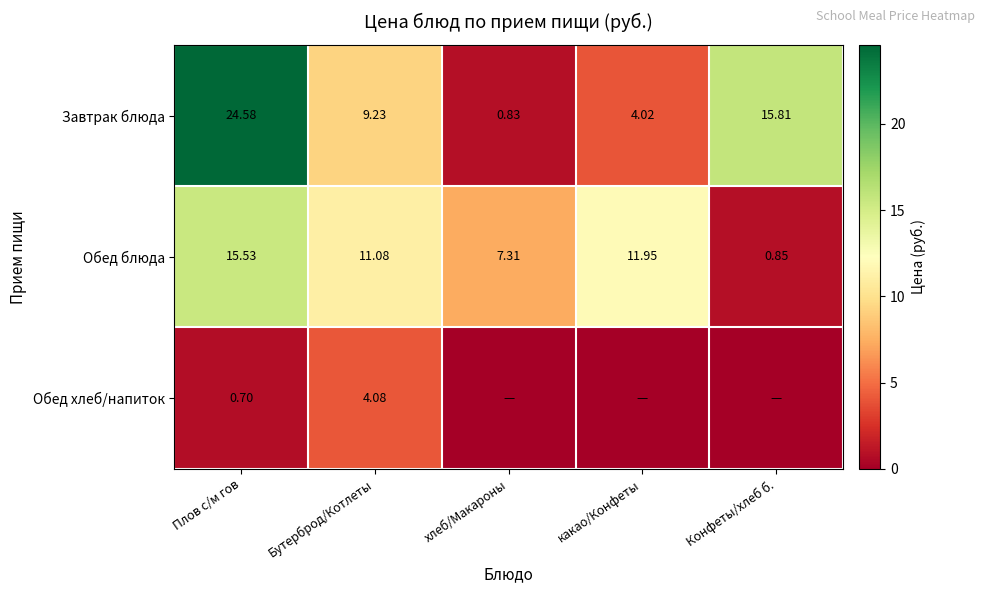

Rank the categories by Обед блюда value from lowest to highest.

Конфеты/хлеб б., хлеб/Макароны, Бутерброд/Котлеты, какао/Конфеты, Плов с/м гов